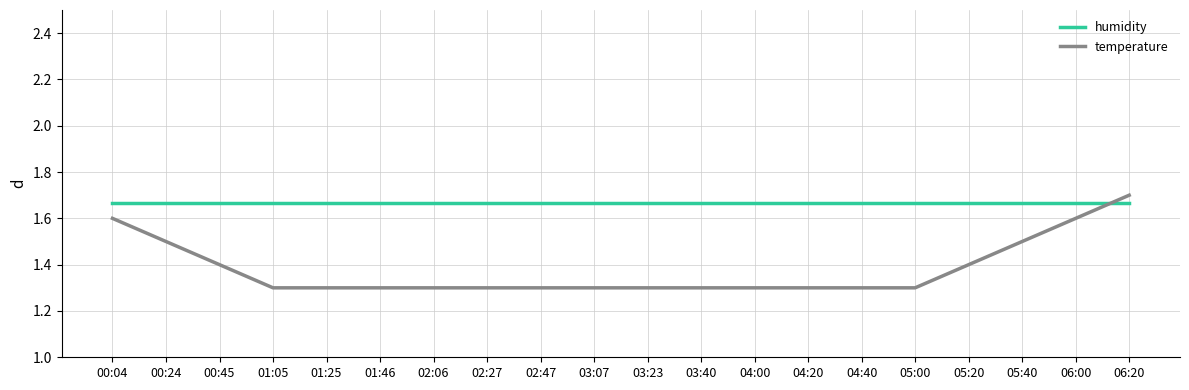

What is the sum of the humidity values at 04:00 and 05:00?

3.3